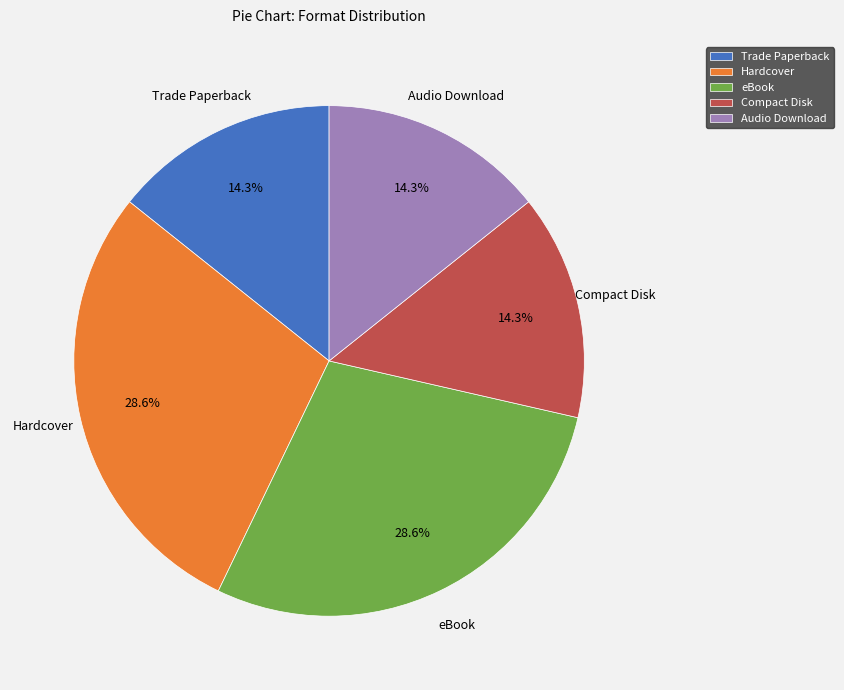

How many slices are in this pie chart?

5